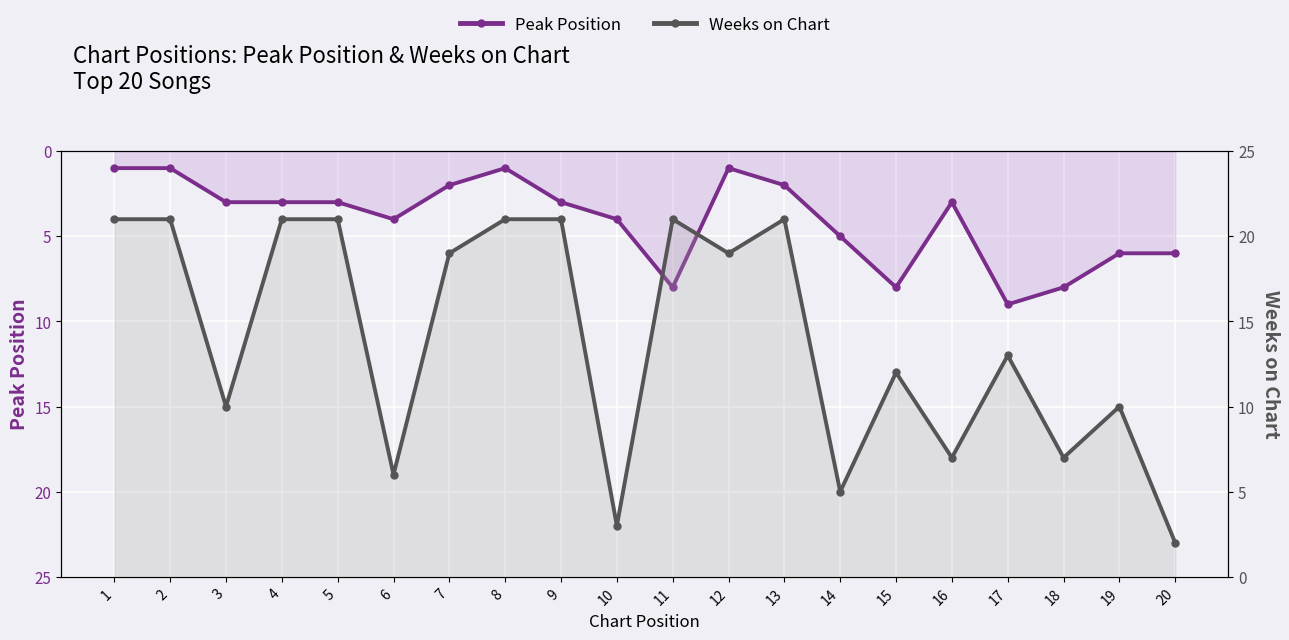

At which category does Peak Position reach its first local valley?

8